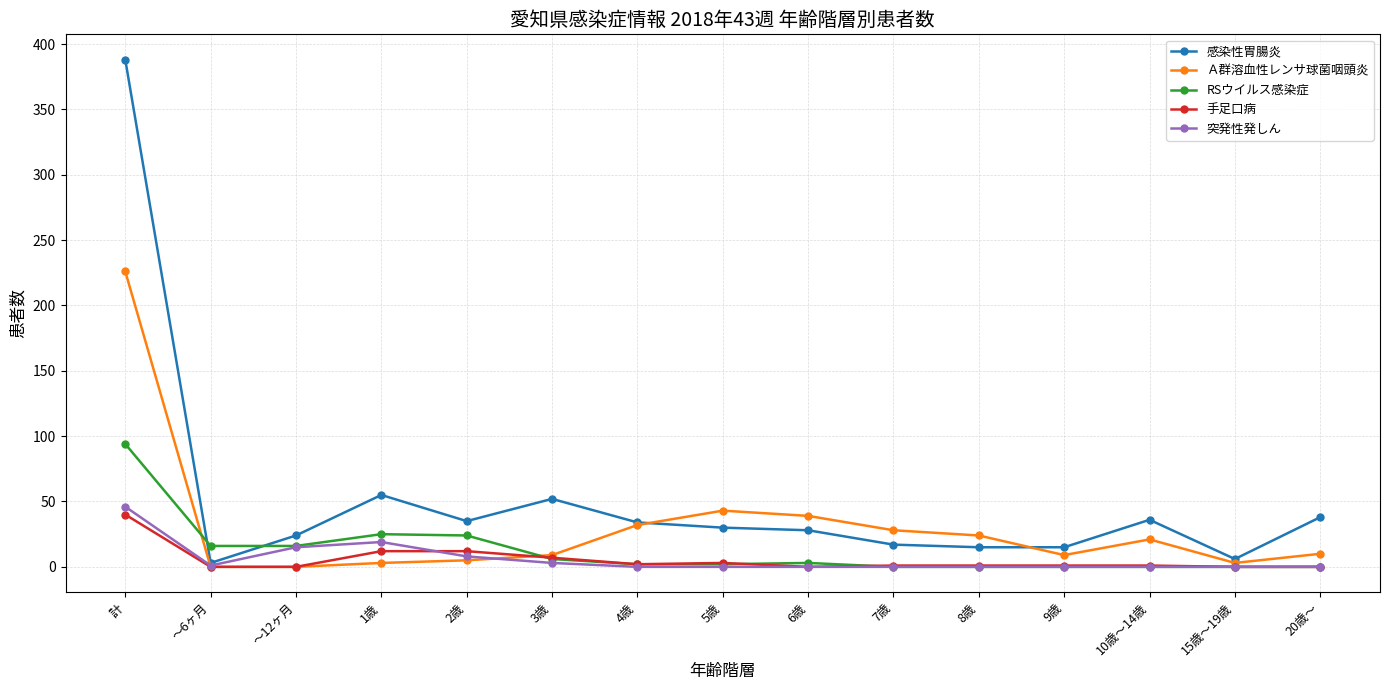

At how many categories does at least one series exceed 31?

9